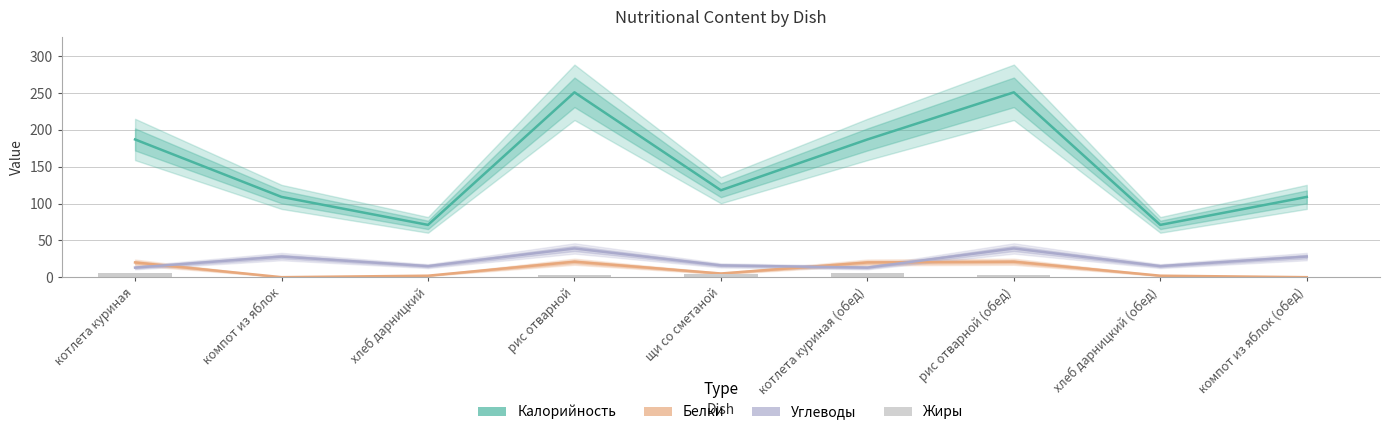

Does the chart contain stacked bars?

No